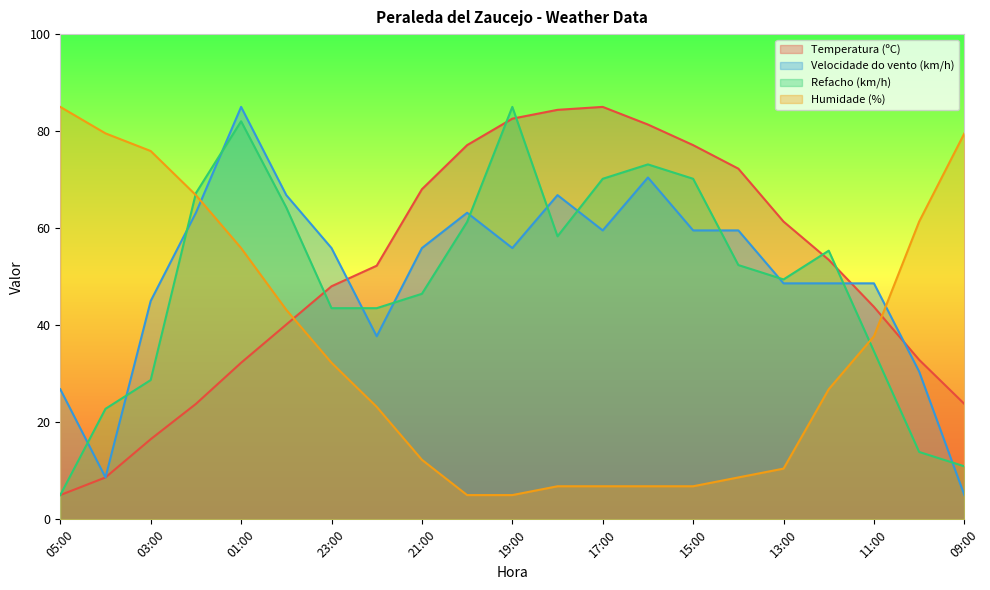

Where do Velocidade do vento (km/h) and Temperatura (ºC) first cross each other?

23:00 and 22:00